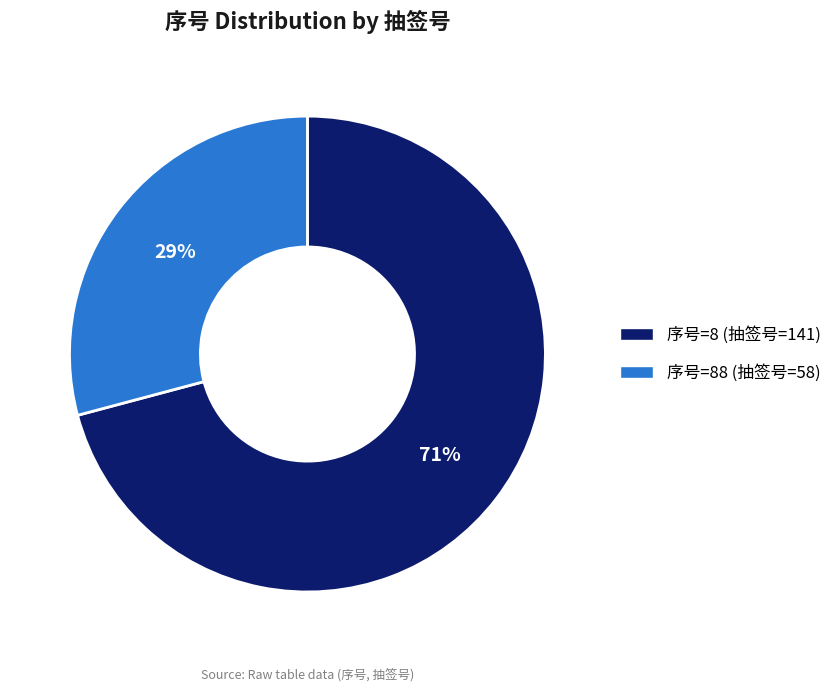

Does any single category account for the majority?

Yes